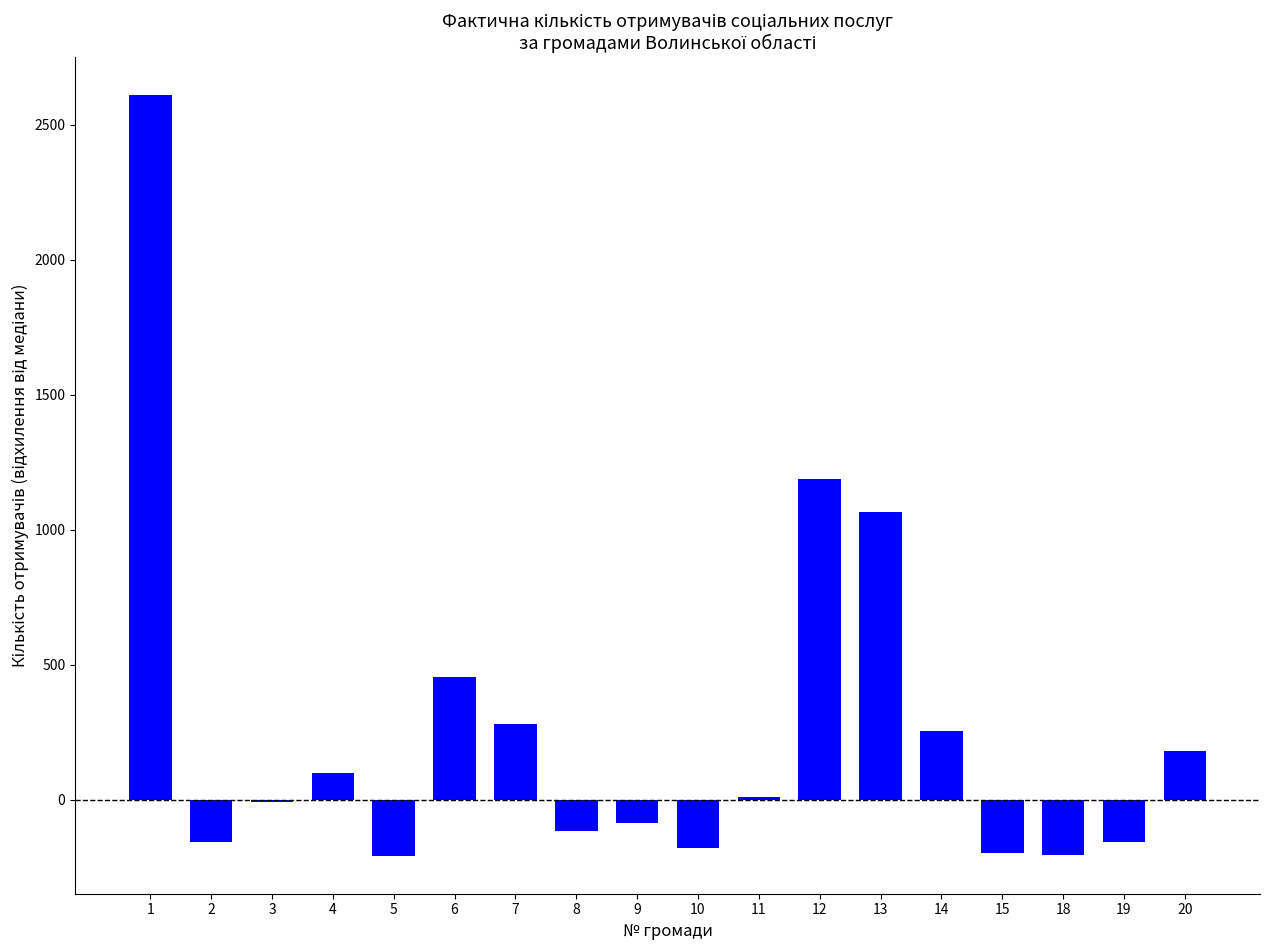

Which has a higher value, 13 or 7?

13